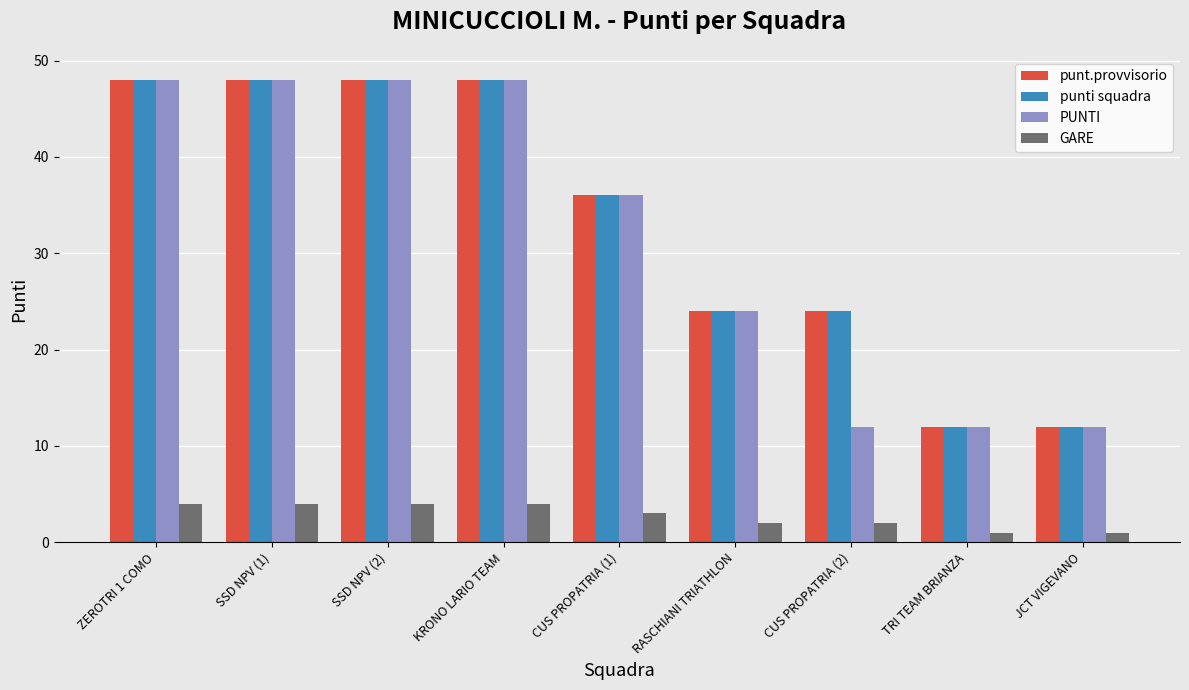

Count the PUNTI values in the range 12 to 48.

9